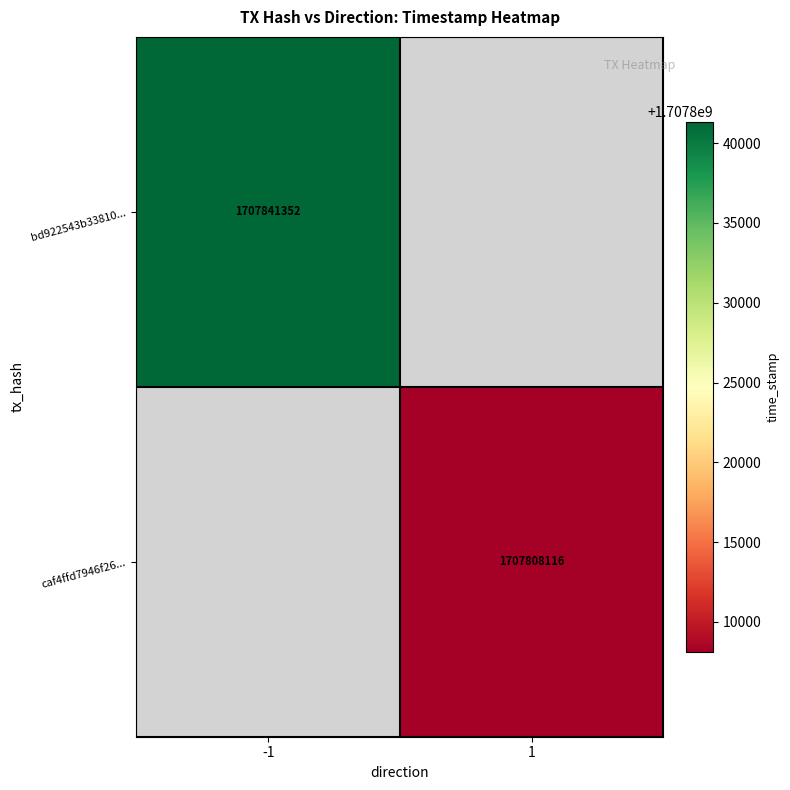

What is the maximum value shown in the chart?

1707841352.0